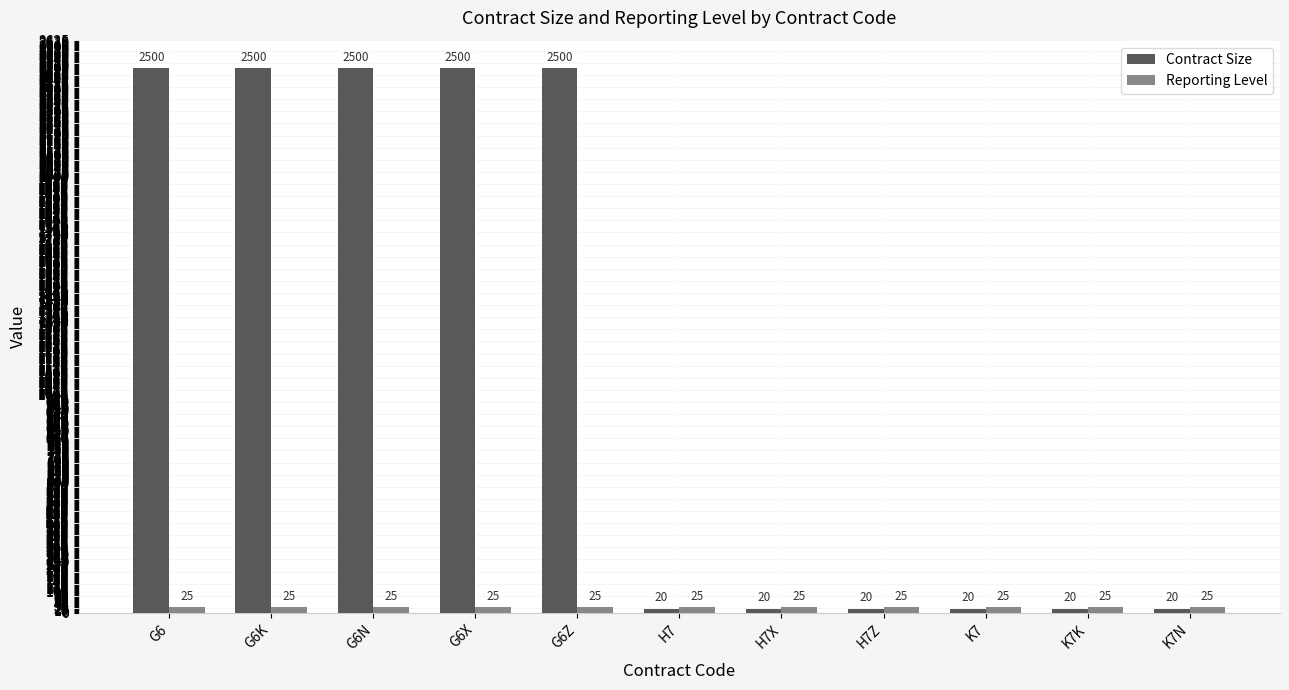

What is the minimum value shown in the chart?

20